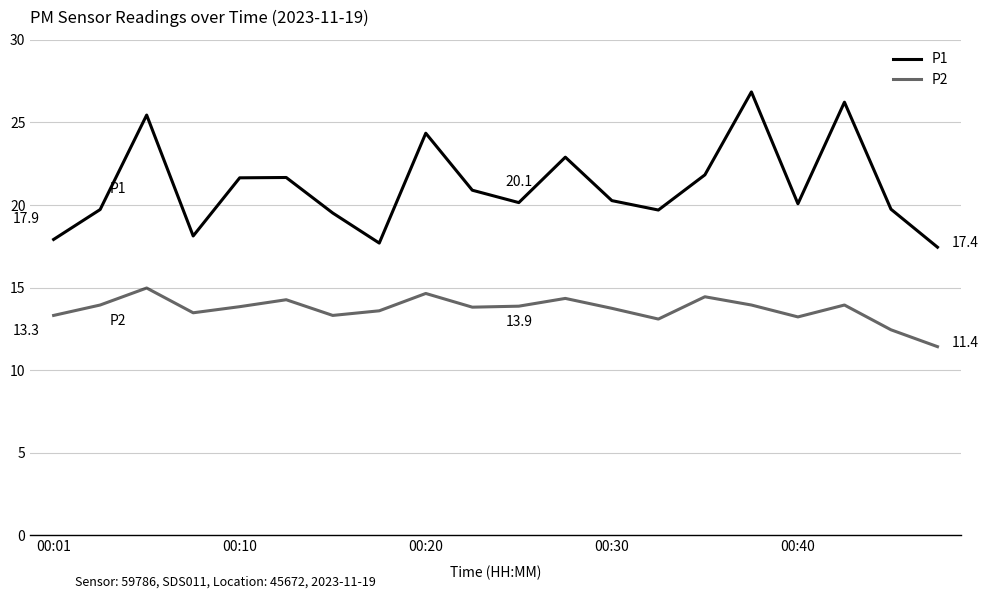

How many lines are shown in the chart?

2